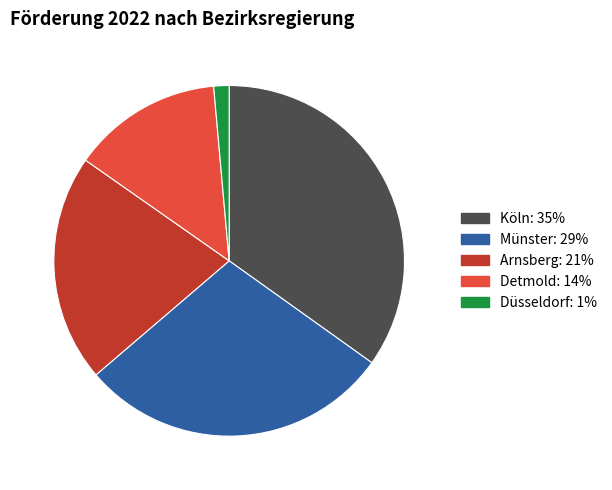

Does any single category account for the majority?

No